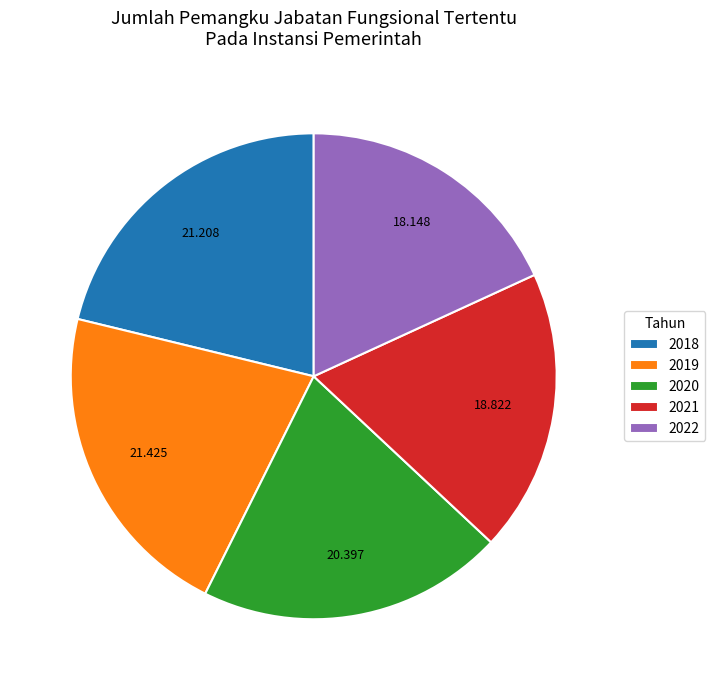

Count the number of slices in the pie.

5